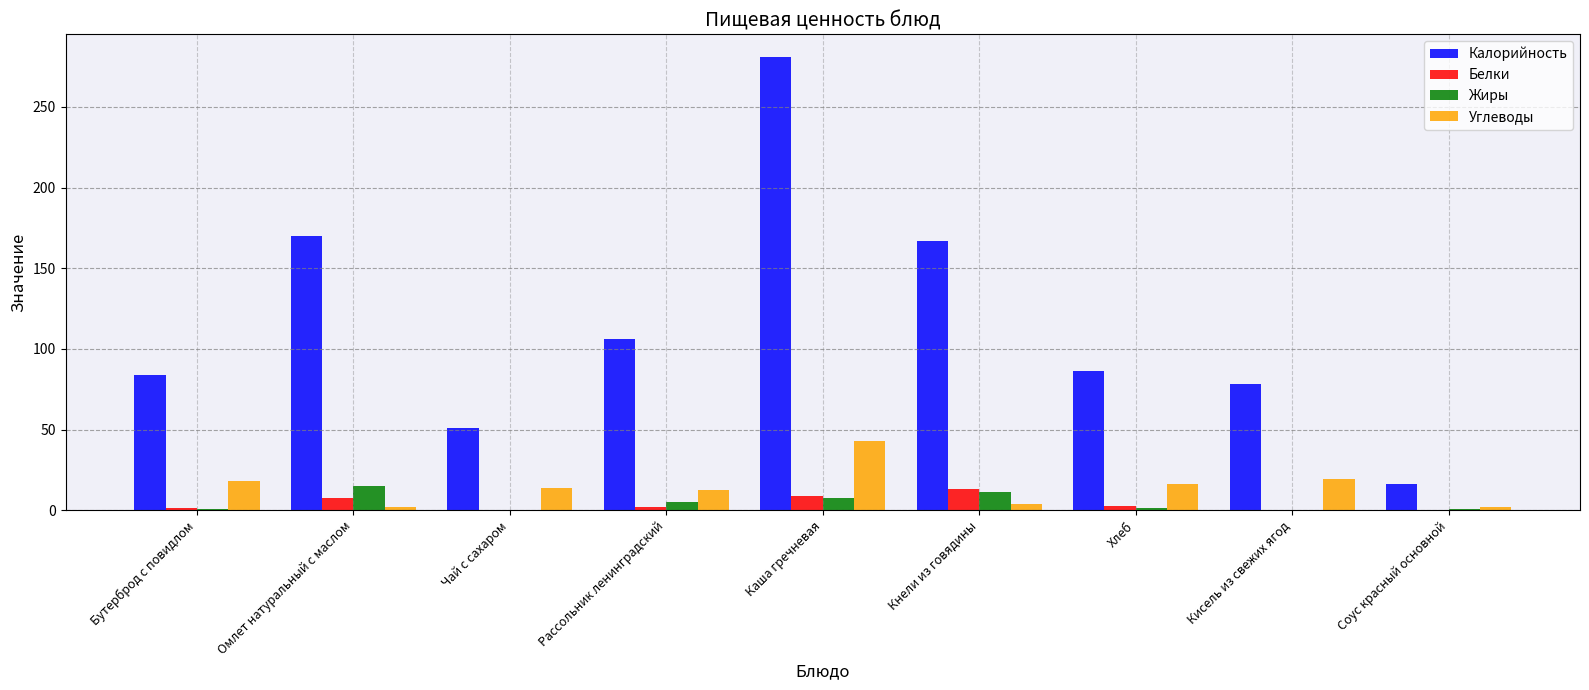

Which category has the highest value in the Углеводы series?

Каша гречневая